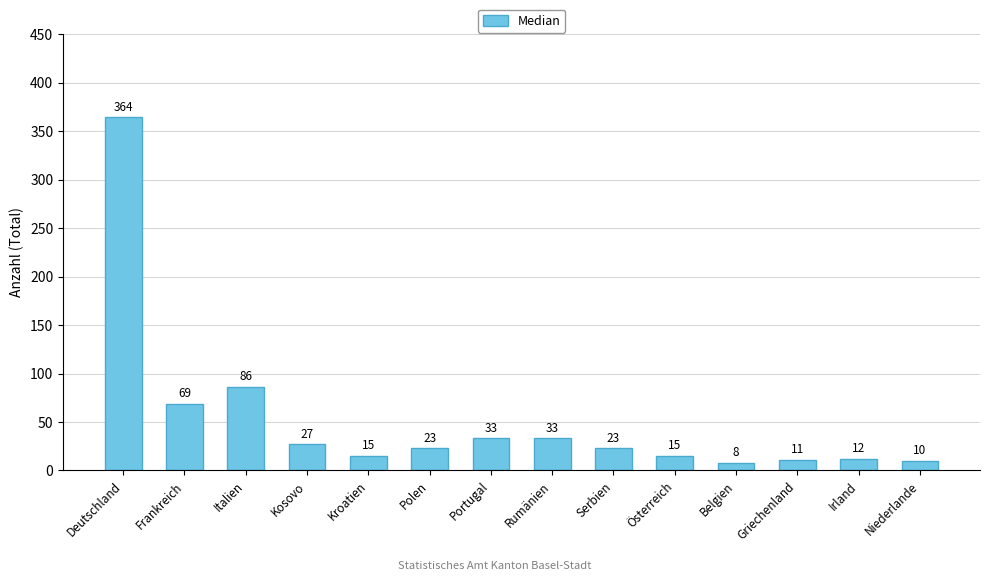

Does the chart contain any negative values?

No